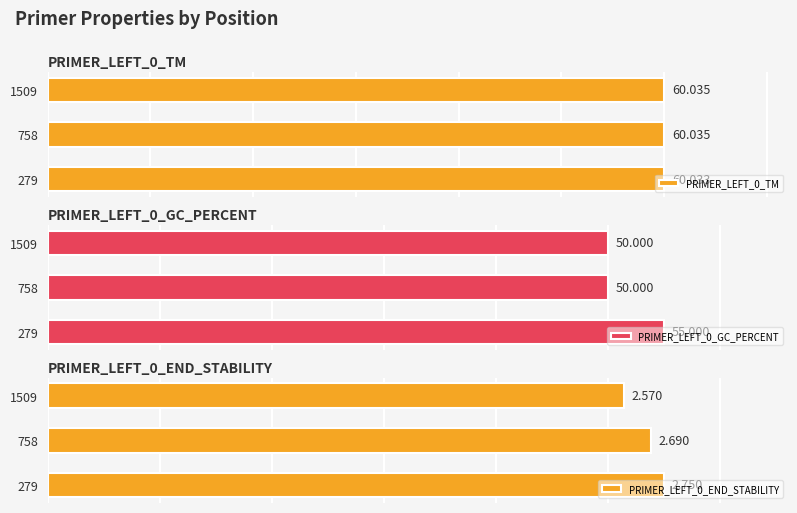

How many groups of bars are there?

3